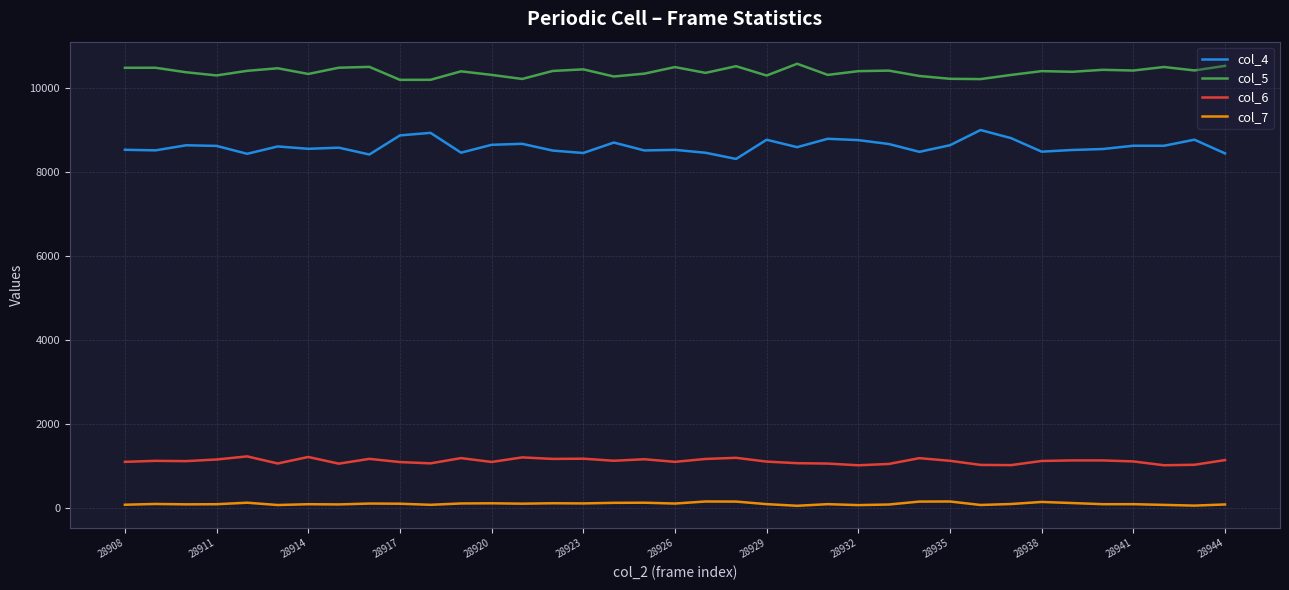

True or false: col_4 and col_6 intersect in this chart.

False